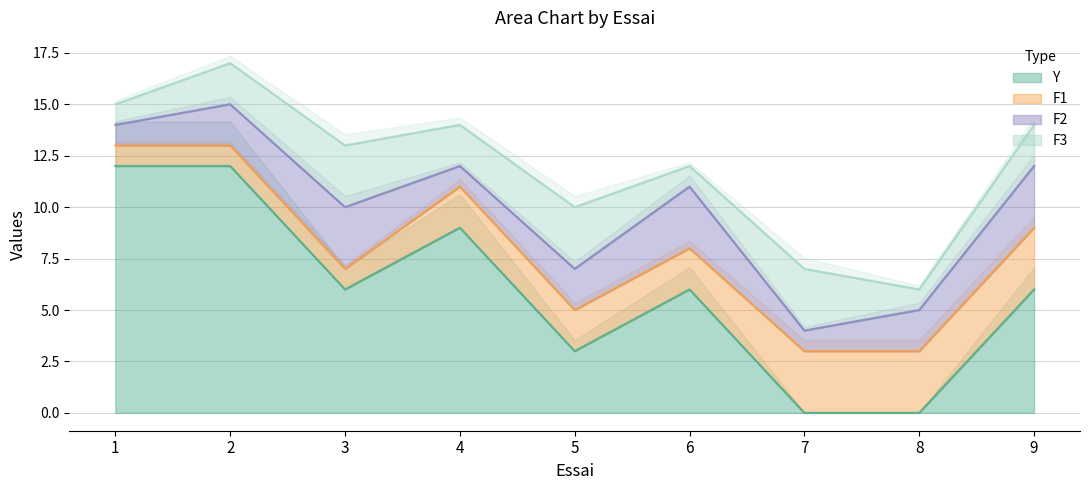

Does the chart have visible grid lines?

Yes